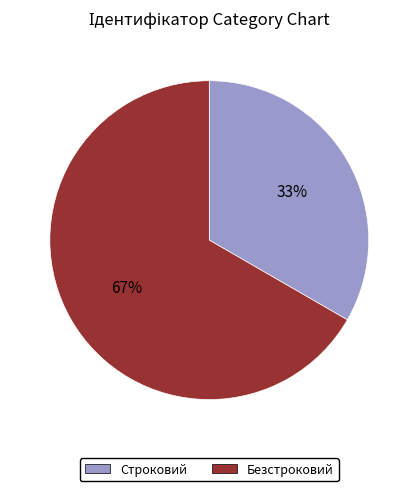

Do Строковий and Безстроковий together represent more than half of the pie?

Yes